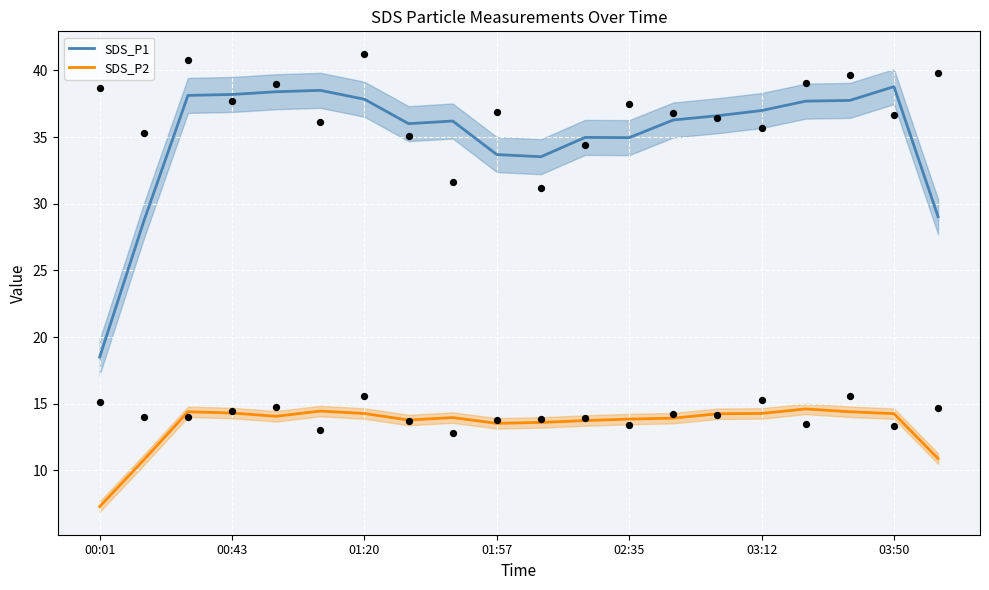

Which series reaches the minimum Y coordinate?

SDS_P2